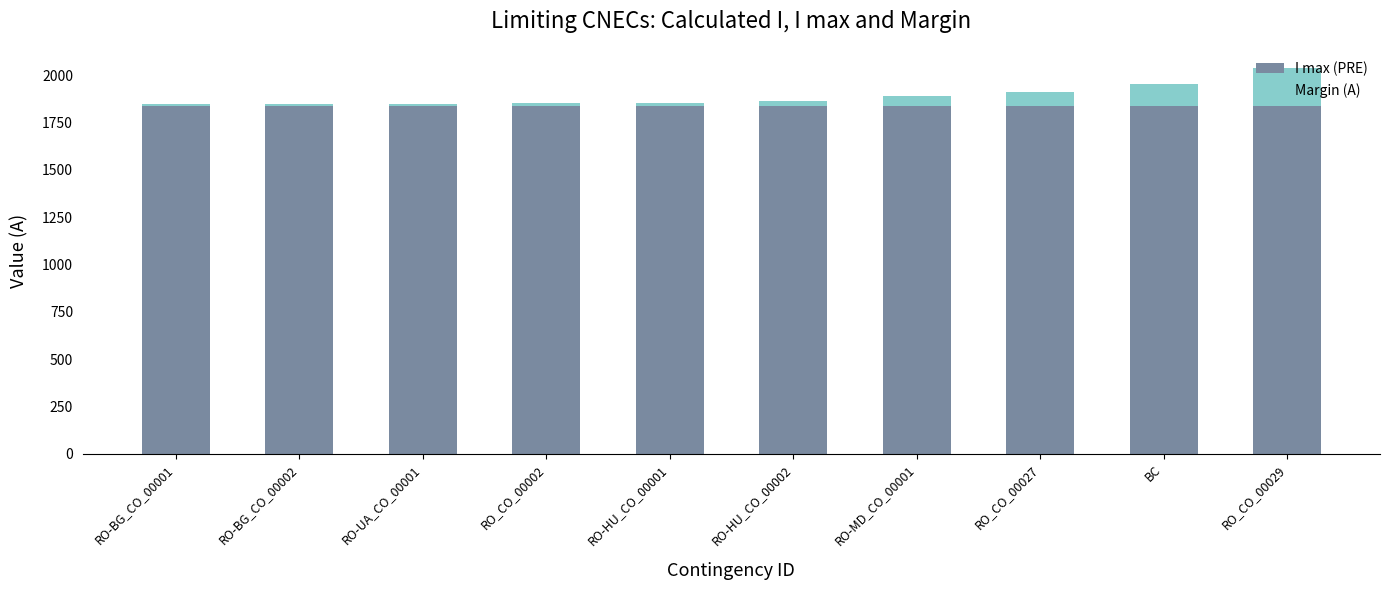

Is it true that I max (PRE) equals 3106 at BC?

False